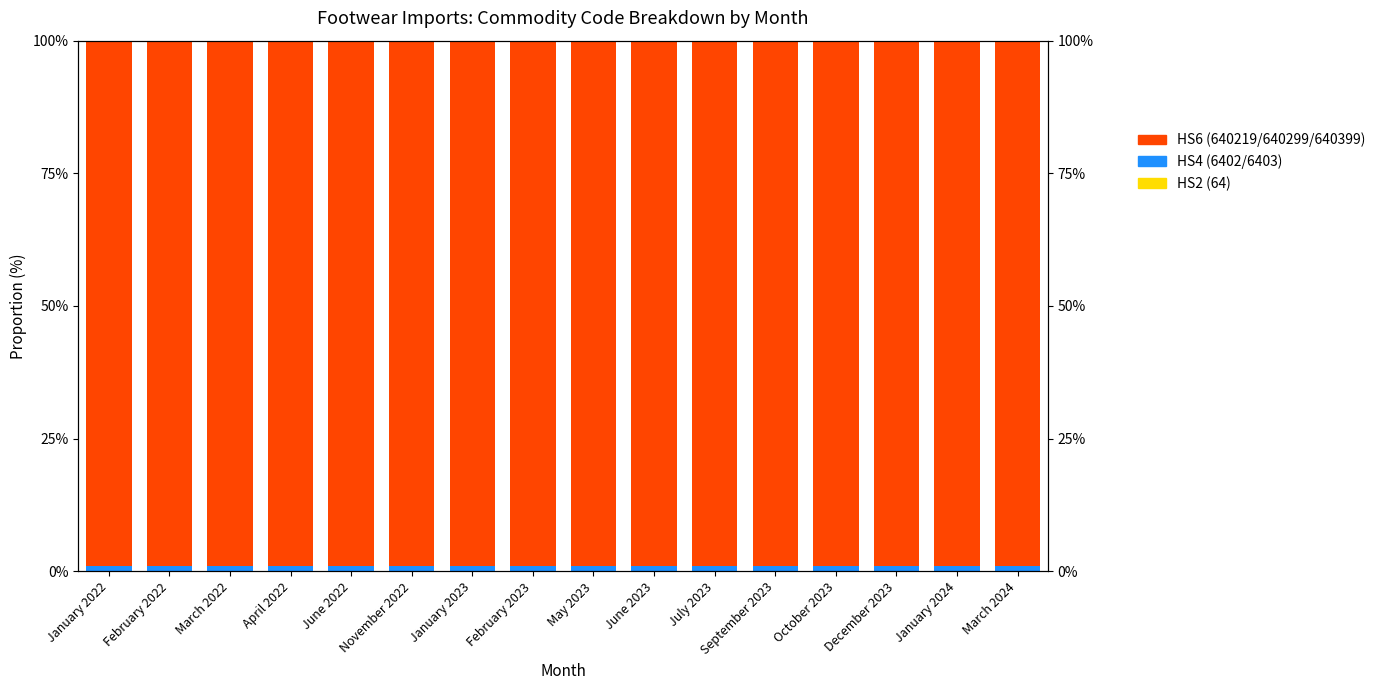

The HS2 (64) series shows 0.0 at February 2022. True or false?

True